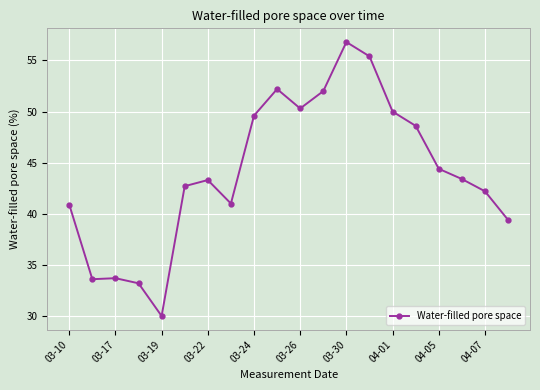

What is the value of the 6th point from the left?

42.7